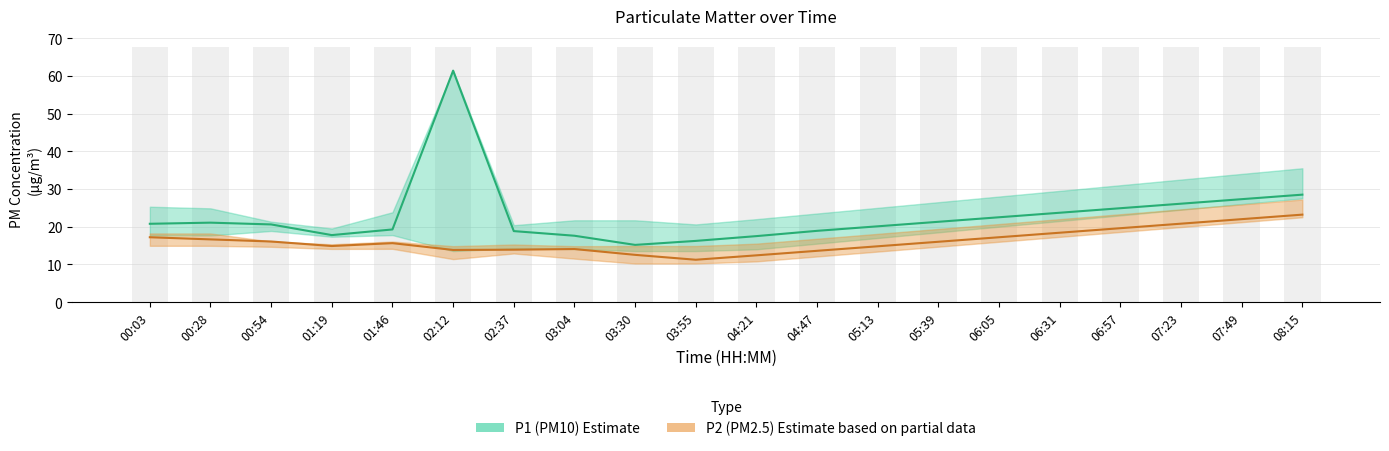

Which series has the largest total across all categories?

P1 (PM10)